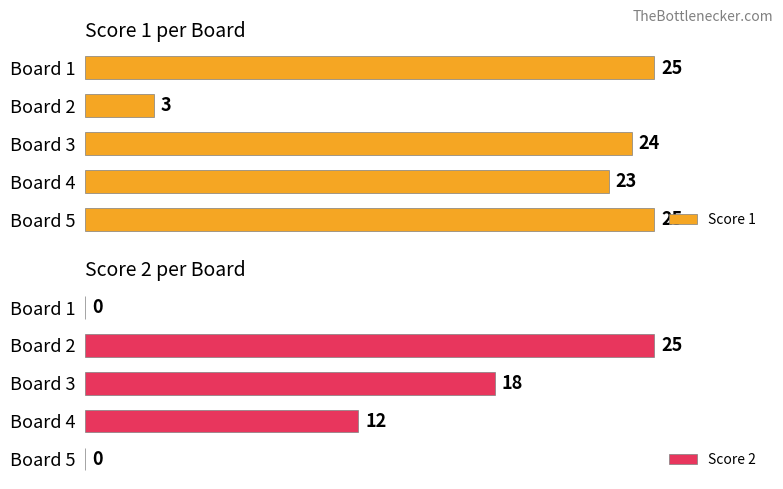

Where is Score 1 nearest to the value 14?

Board 4